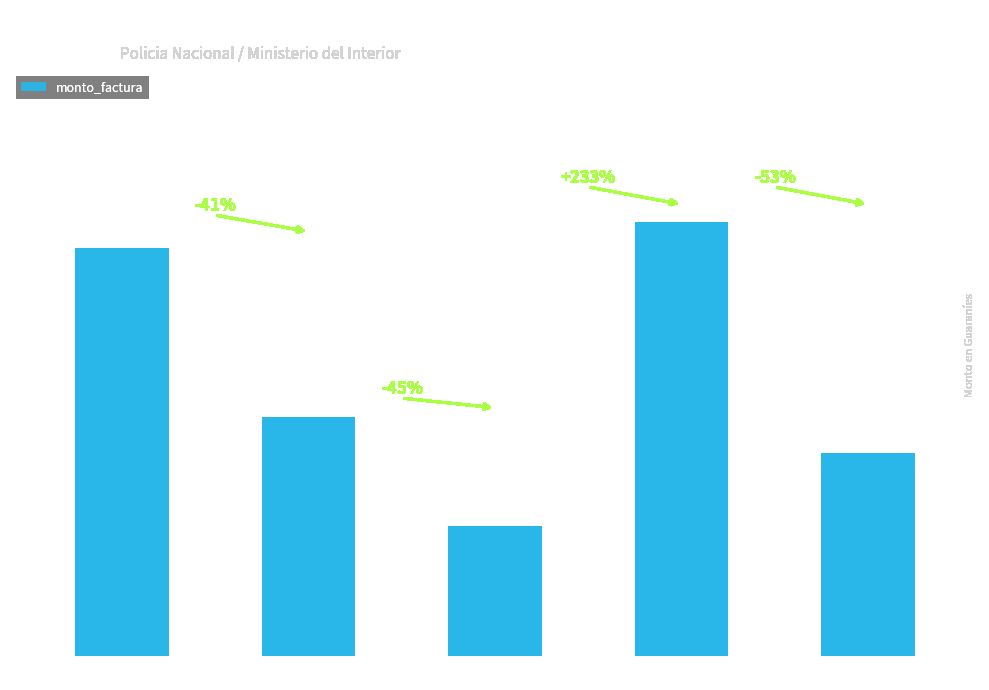

What is the maximum value shown in the chart?

7500000